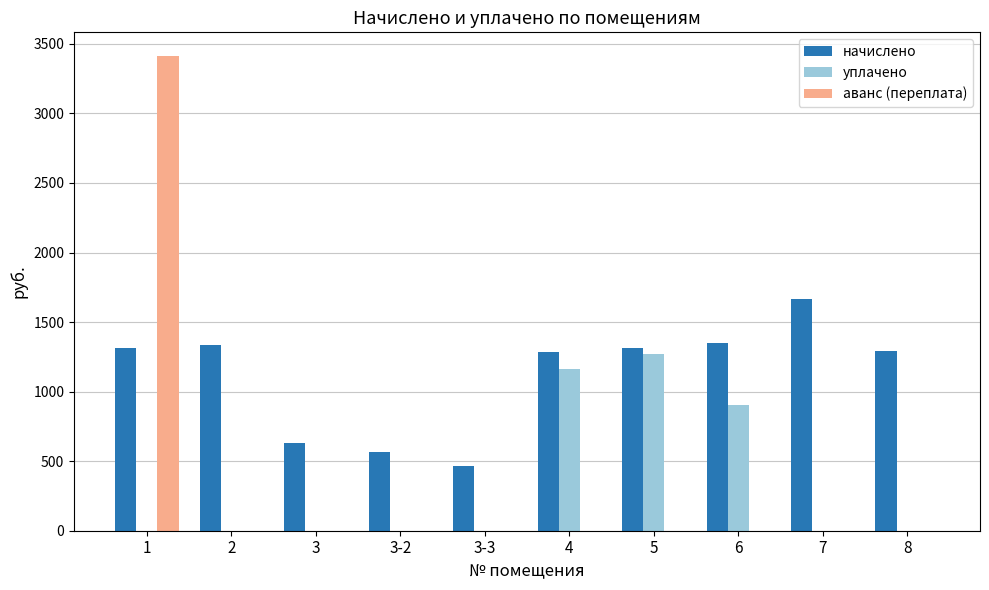

How many series are shown in this chart?

3